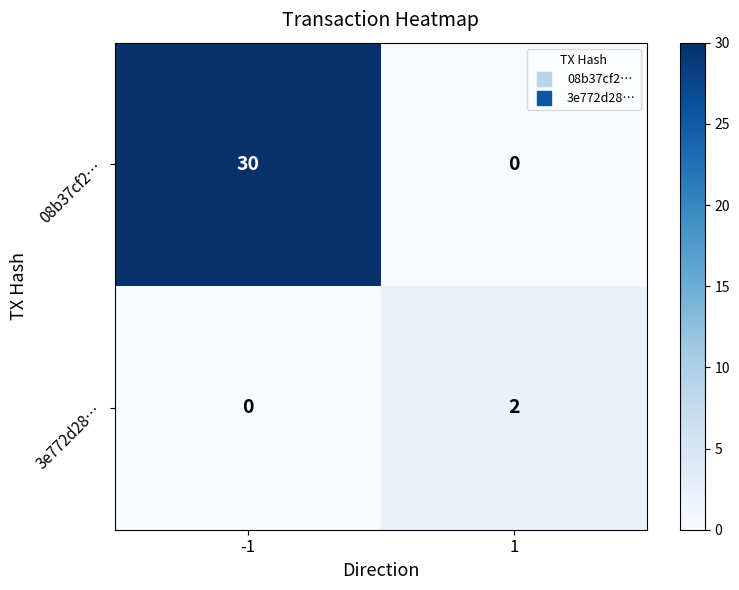

Is it true that 3e772d28… equals 3 at 1?

False